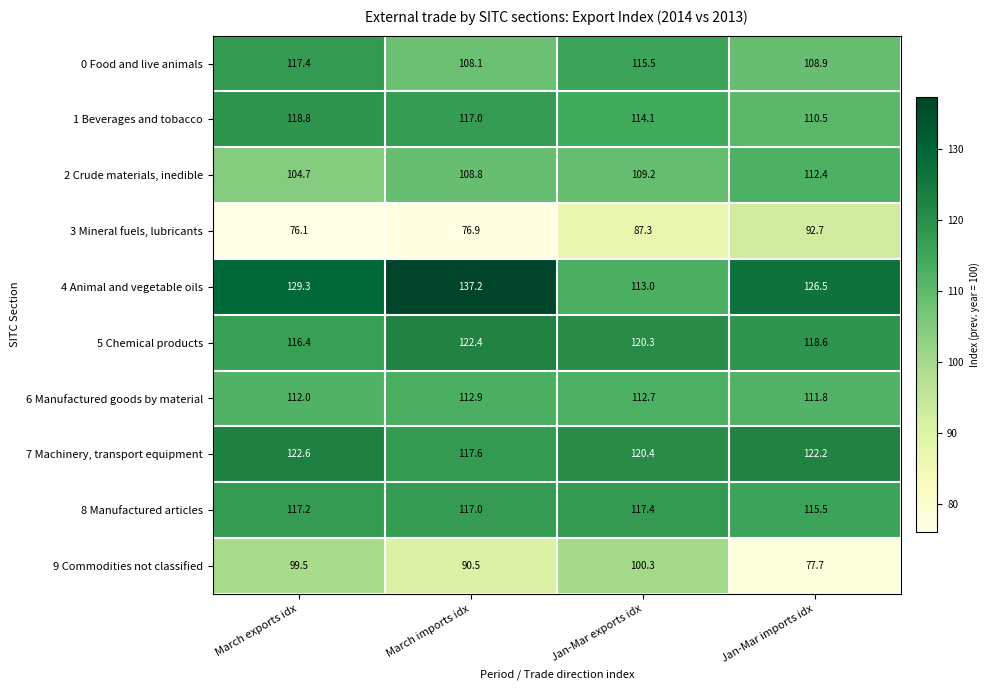

Which series changed the most between March exports idx and Jan-Mar imports idx?

9 Commodities not classified